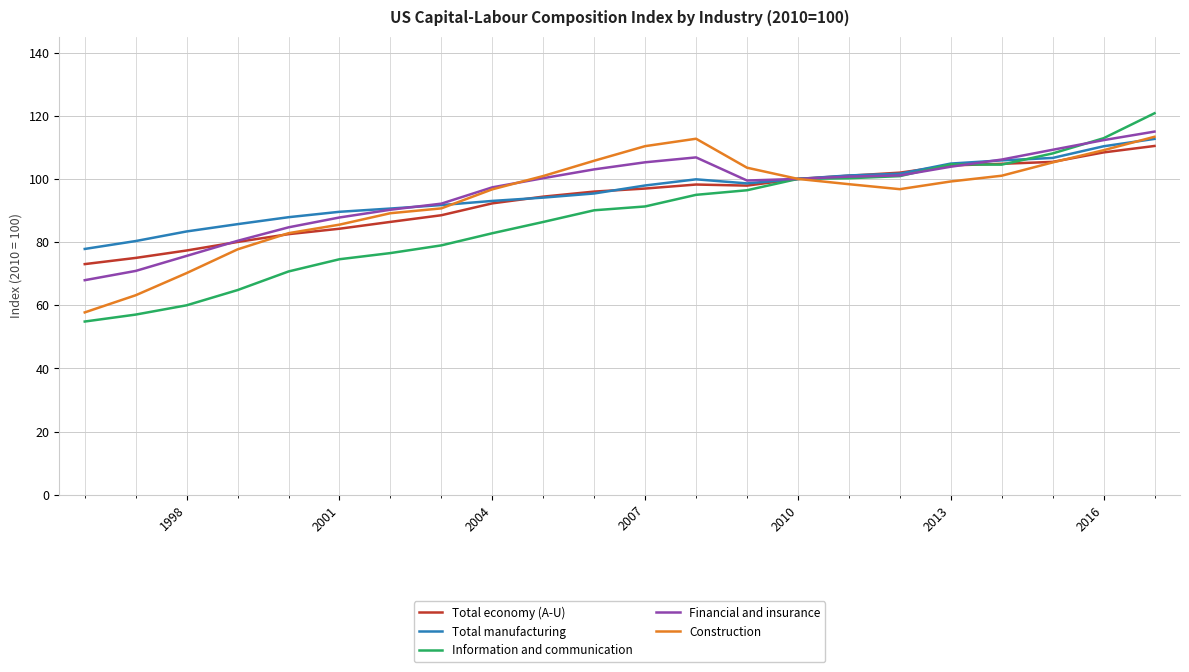

Which series has the largest range (max minus min)?

Information and communication